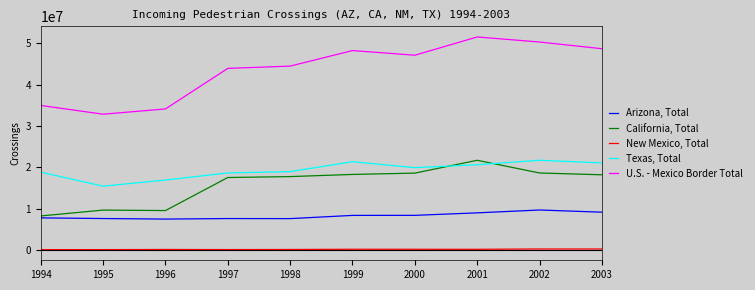

Rank the series at 1996 from highest to lowest value.

U.S. - Mexico Border Total, Texas, Total, California, Total, Arizona, Total, New Mexico, Total